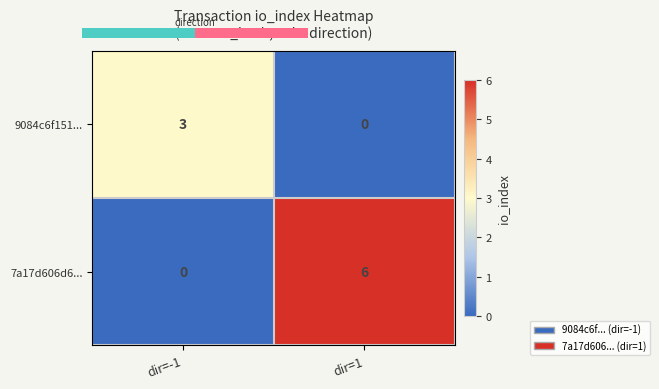

Which category has the highest value across all series?

dir=1